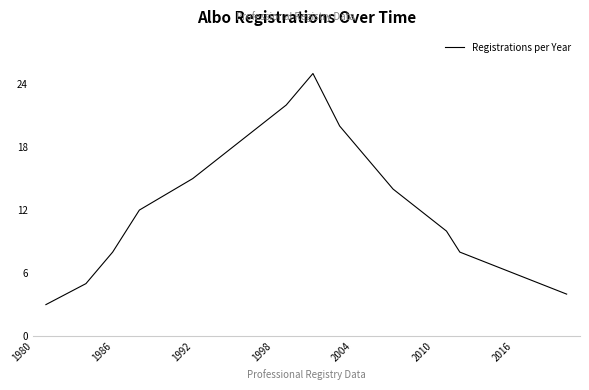

What is the greatest value displayed?

25